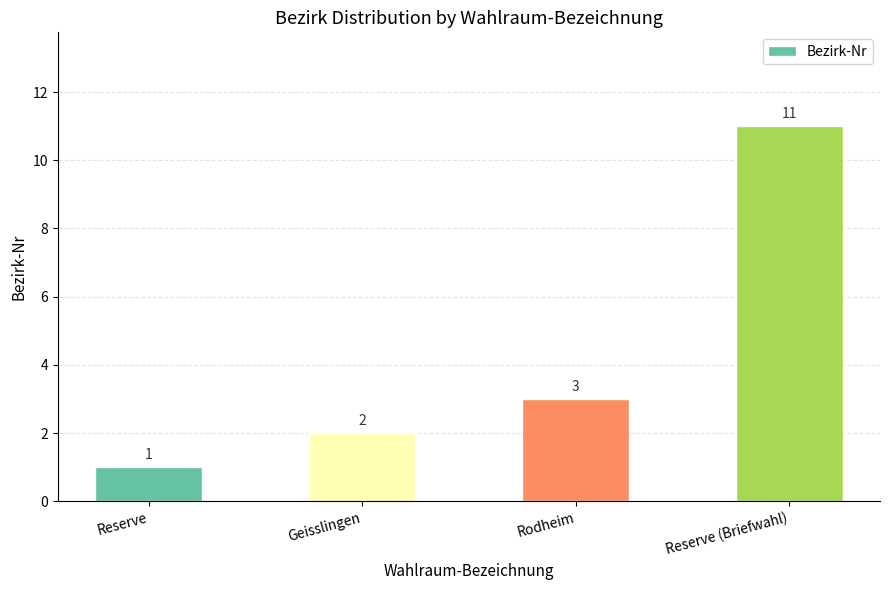

How many distinct data groups are displayed?

1